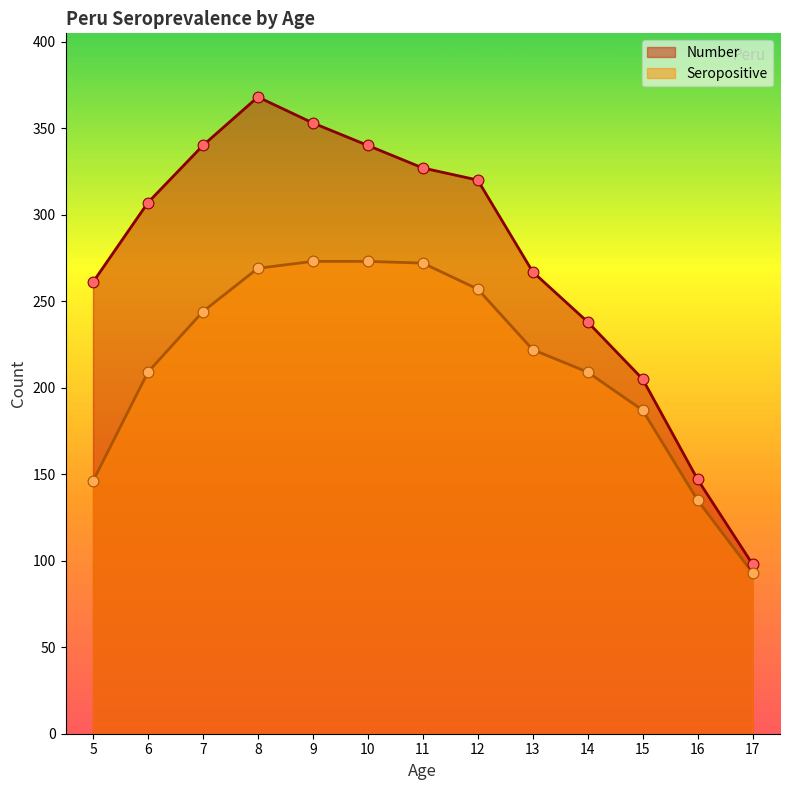

What are all the series names shown in the legend?

Number, Seropositive